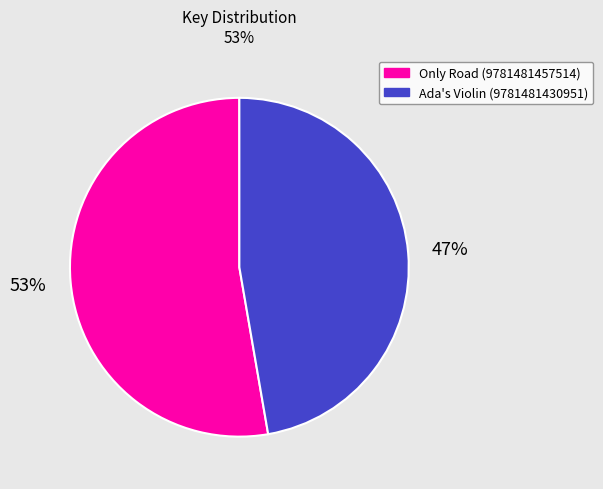

Count the number of slices in the pie.

2